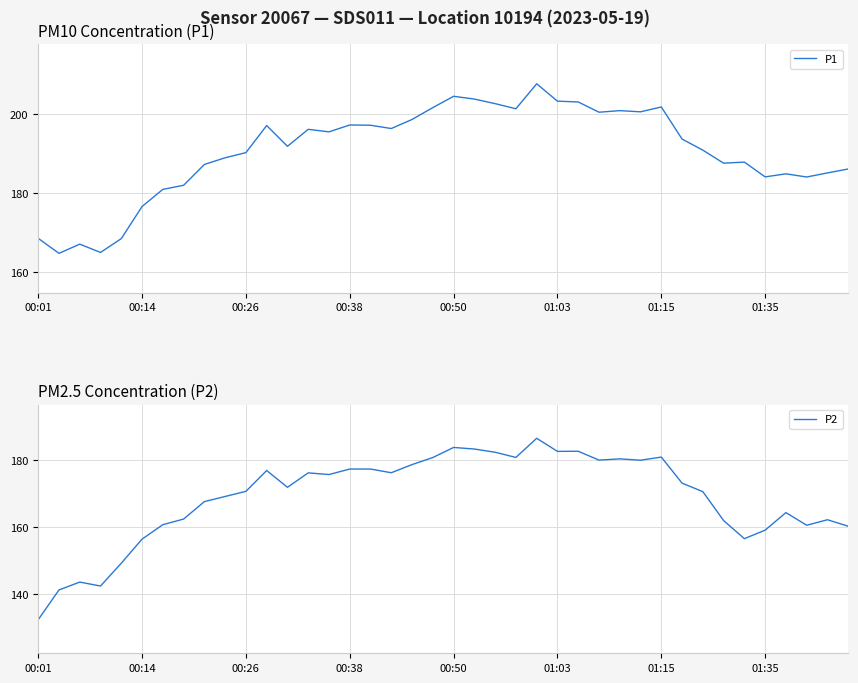

Which category has the highest value in the P1 series?

24